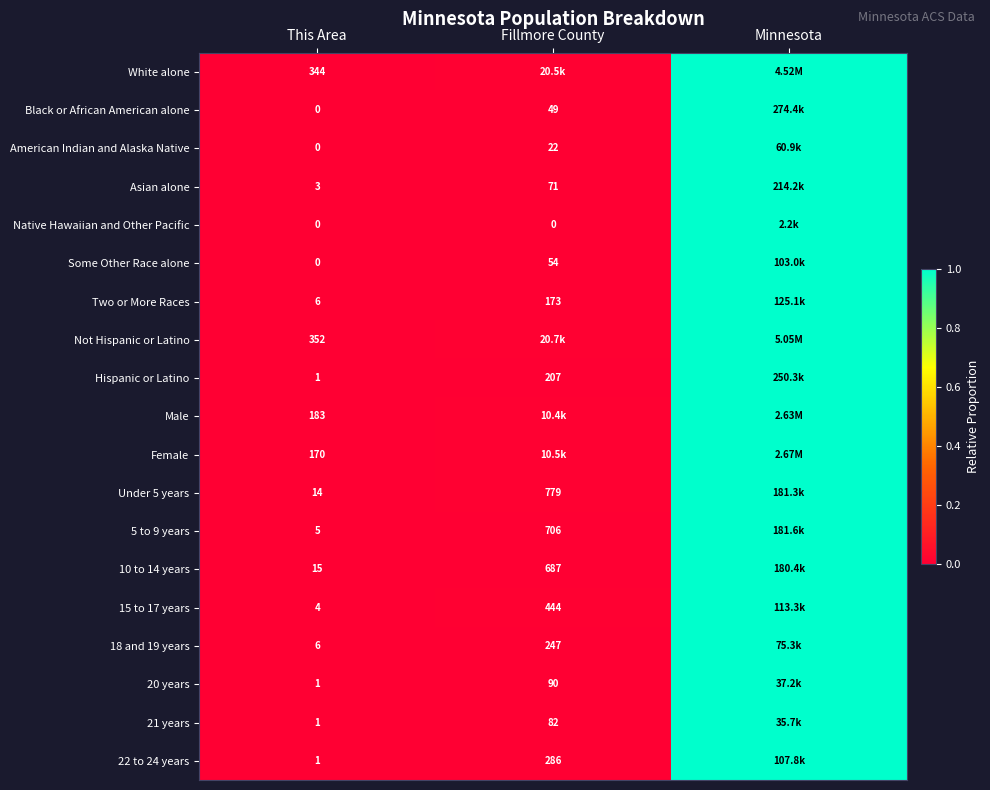

Is the value of Native Hawaiian and Other Pacific at This Area greater than the value of Hispanic or Latino at This Area?

No